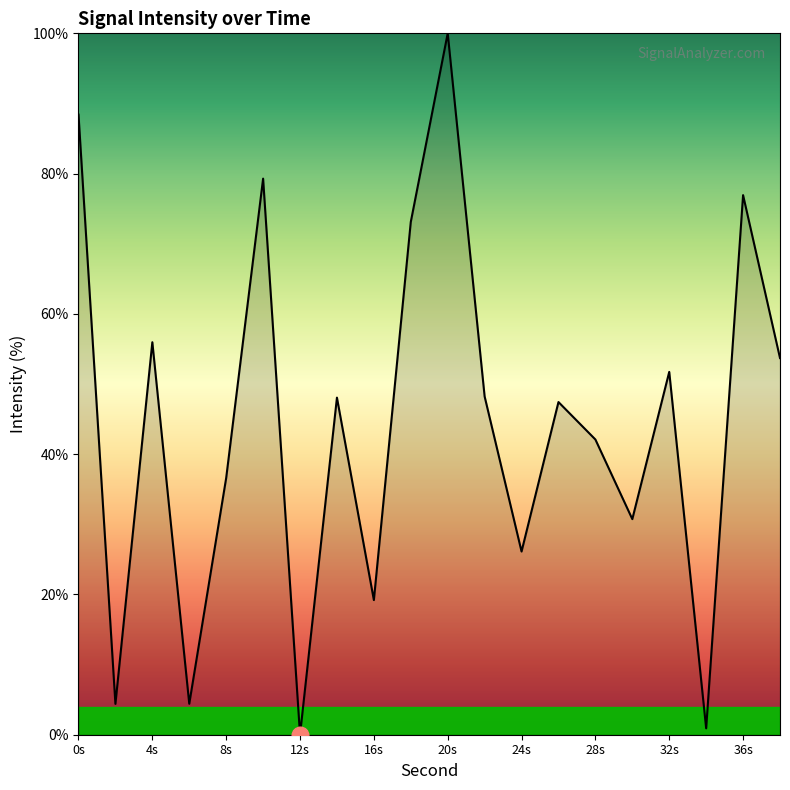

What is the greatest value displayed?

100.0